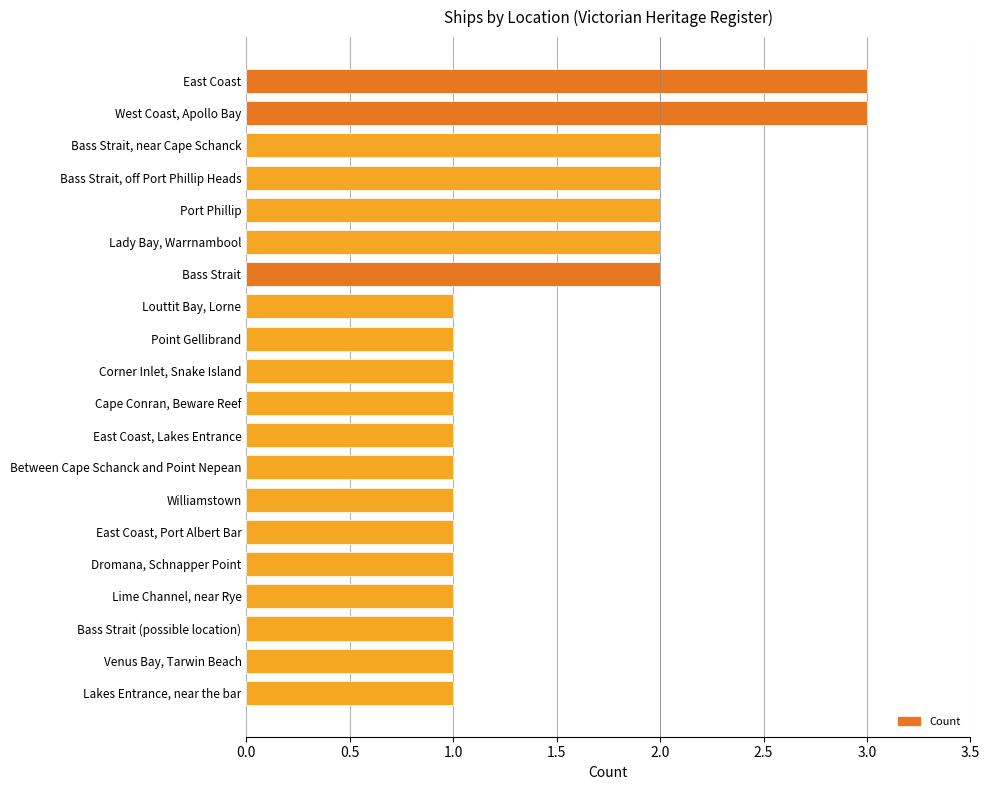

Count the values in the range 1 to 2.

18